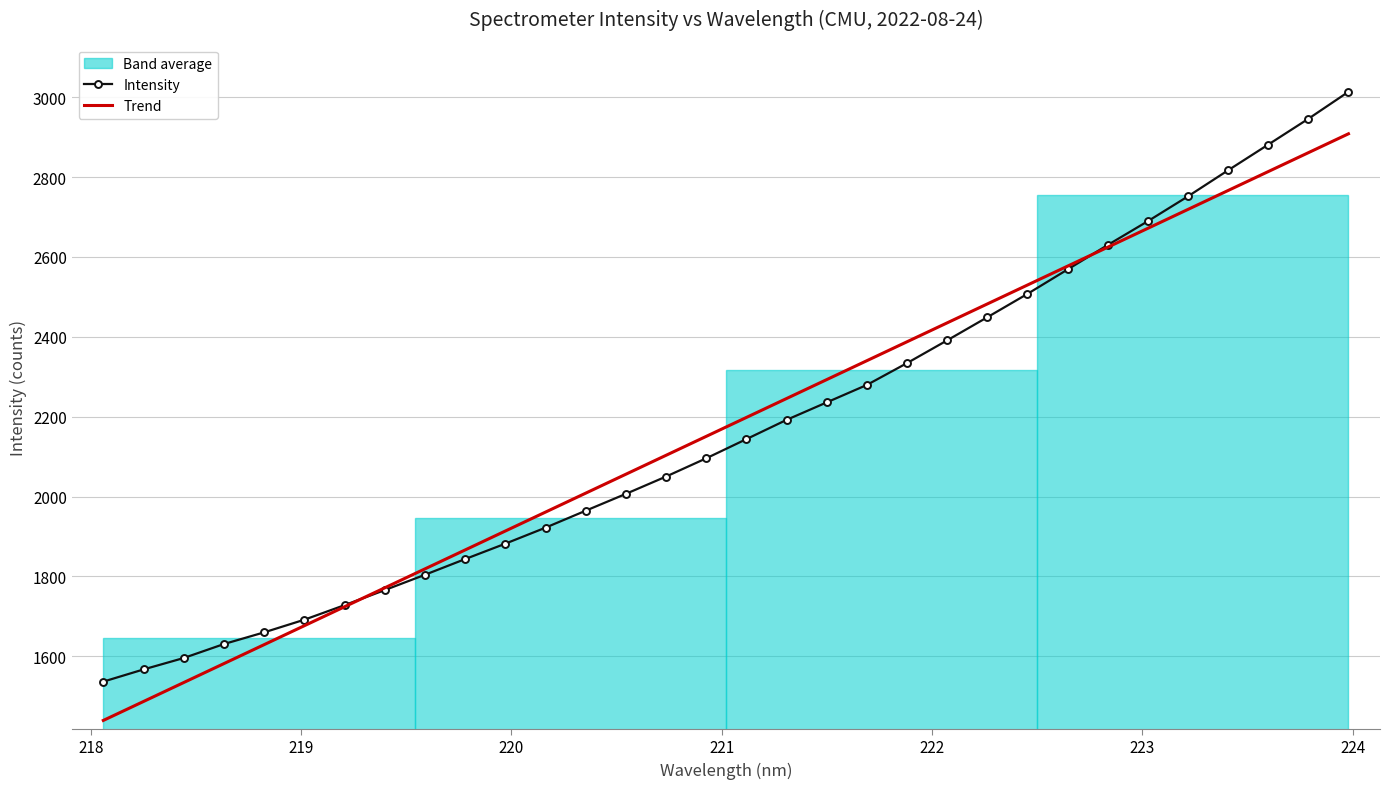

What is the lowest value of the Trend series?

1439.5